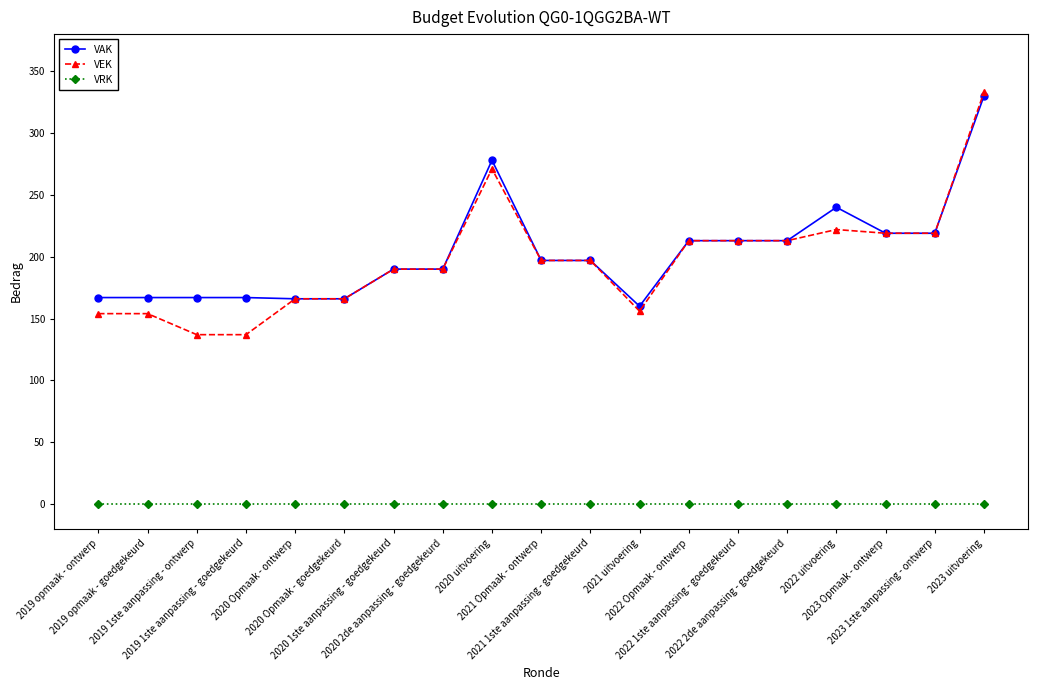

The value of VAK at 2021 uitvoering is 160. True or false?

True